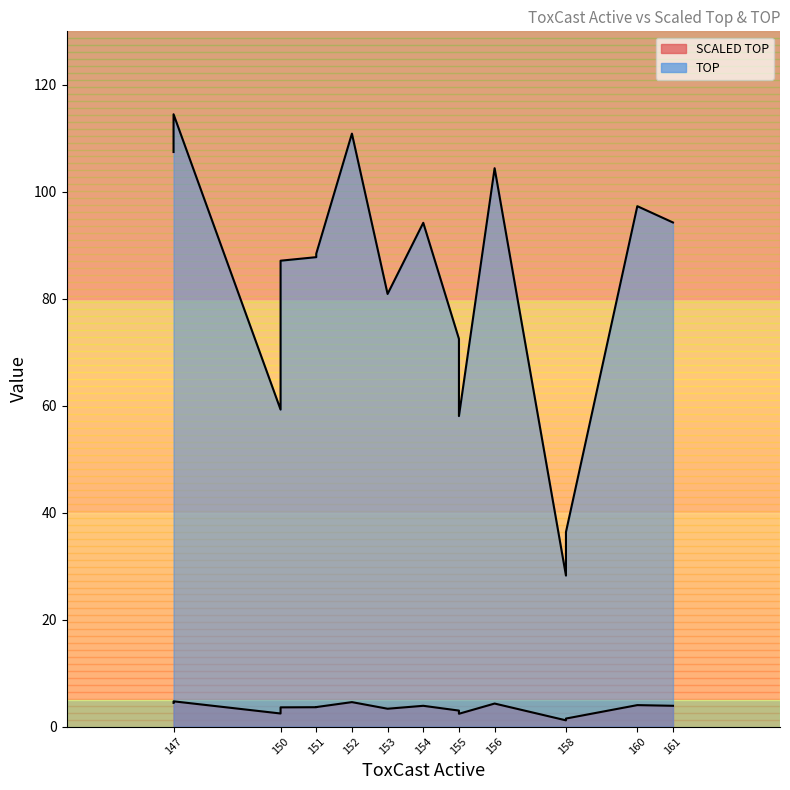

List the labels in order of TOP value, largest first.

147, 152, 147, 156, 160, 161, 154, 151, 151, 150, 153, 155, 150, 155, 158, 158